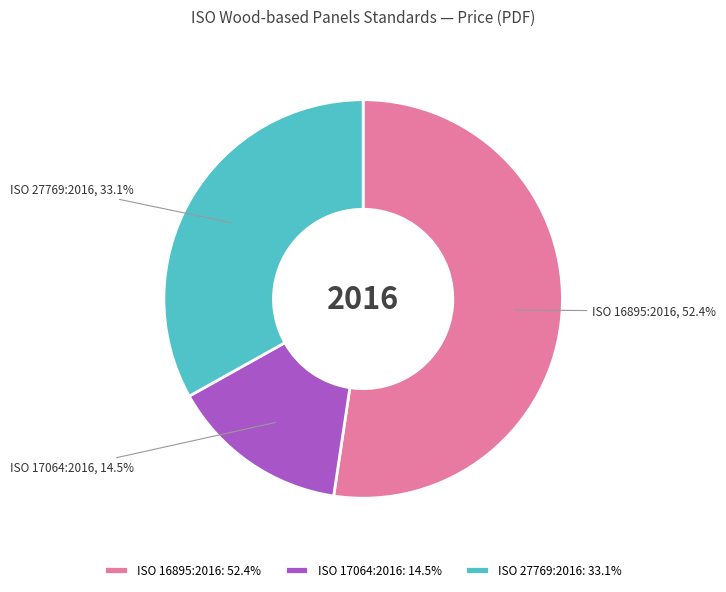

Which category has the biggest portion of the pie?

ISO 16895:2016